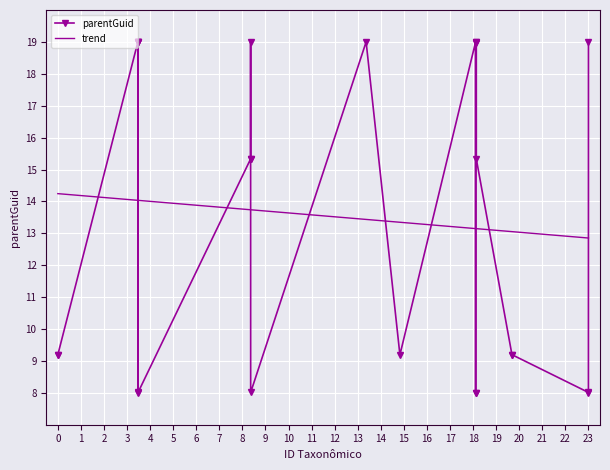

Which series has the largest range (max minus min)?

parentGuid